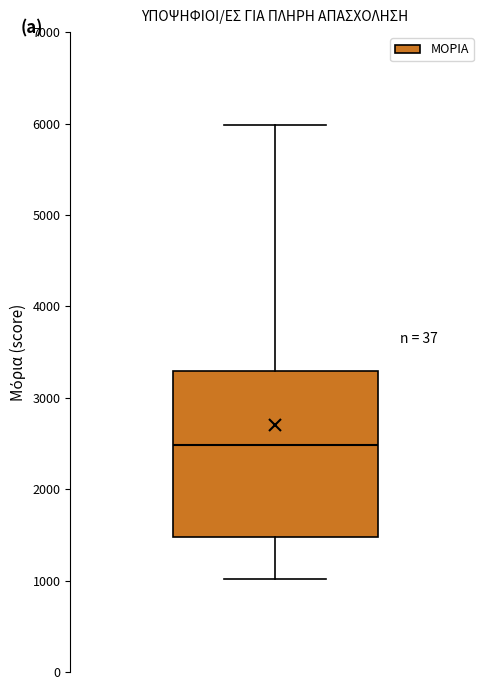

Where is the upper edge of the box on the y-axis? The values are not printed on the chart, so give them approximately, as read against the axis.

3300